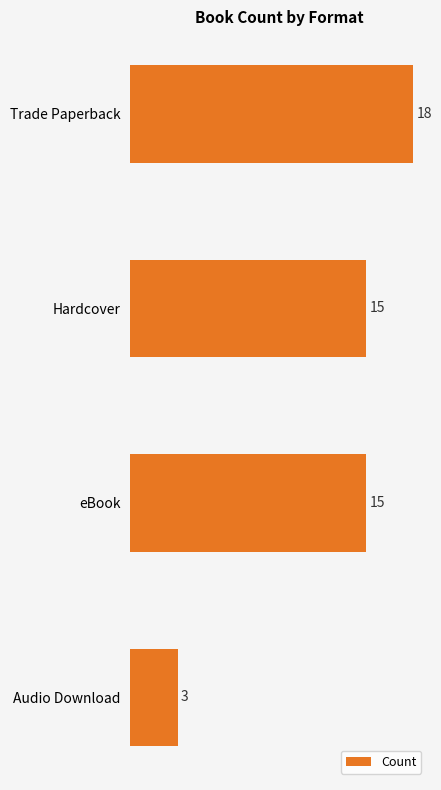

Count the values in the range 15 to 18.

3